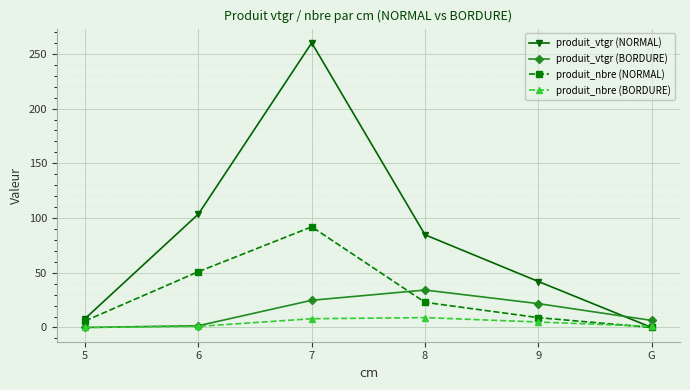

Where is produit_vtgr (NORMAL) nearest to the value 130?

6